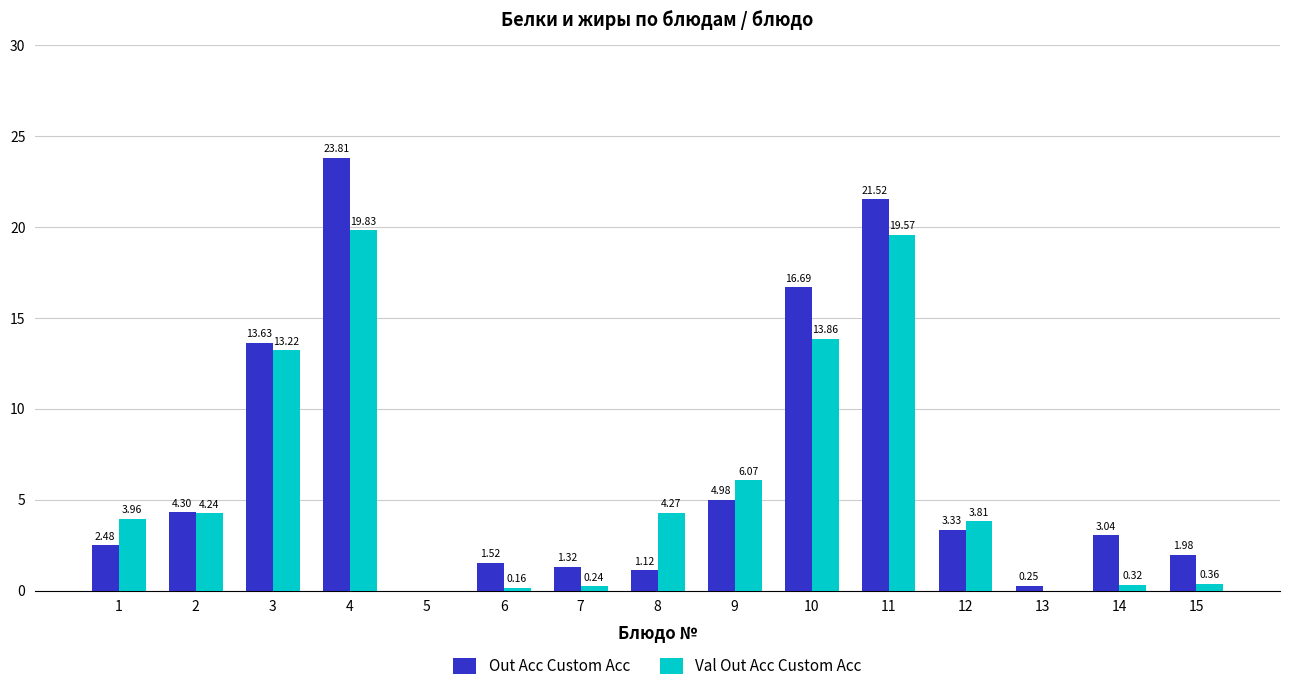

What is the sum of all Out Acc Custom Acc values?

100.0